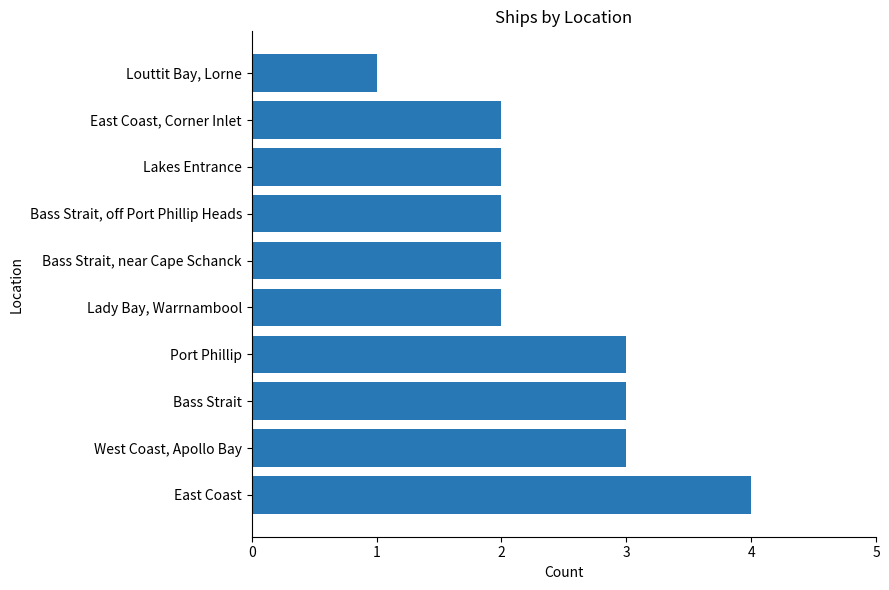

Reading top to bottom, list all the values displayed in this chart.

Louttit Bay, Lorne=1	East Coast, Corner Inlet=2	Lakes Entrance=2	Bass Strait, off Port Phillip Heads=2	Bass Strait, near Cape Schanck=2	Lady Bay, Warrnambool=2	Port Phillip=3	Bass Strait=3	West Coast, Apollo Bay=3	East Coast=4